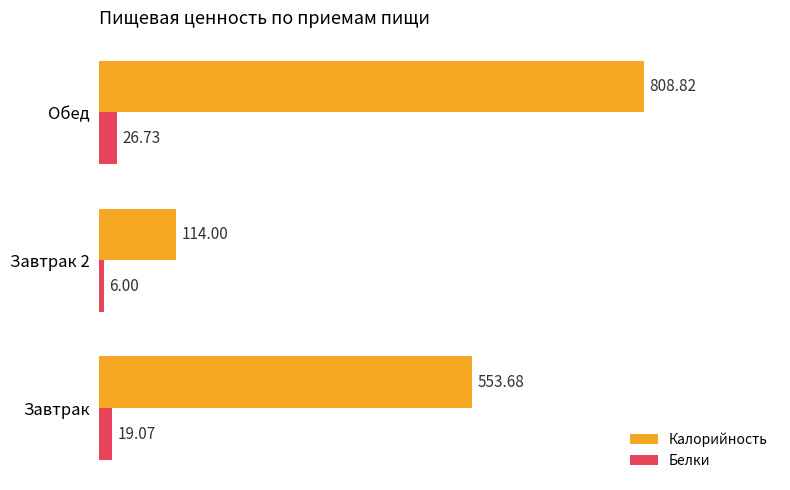

Rank the series by their maximum value, from highest to lowest.

Калорийность, Белки